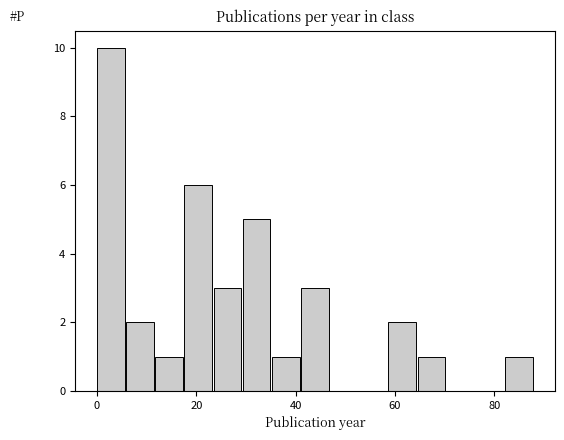

Read against the x-axis, roughly where is the centre of the tallest bar?

2